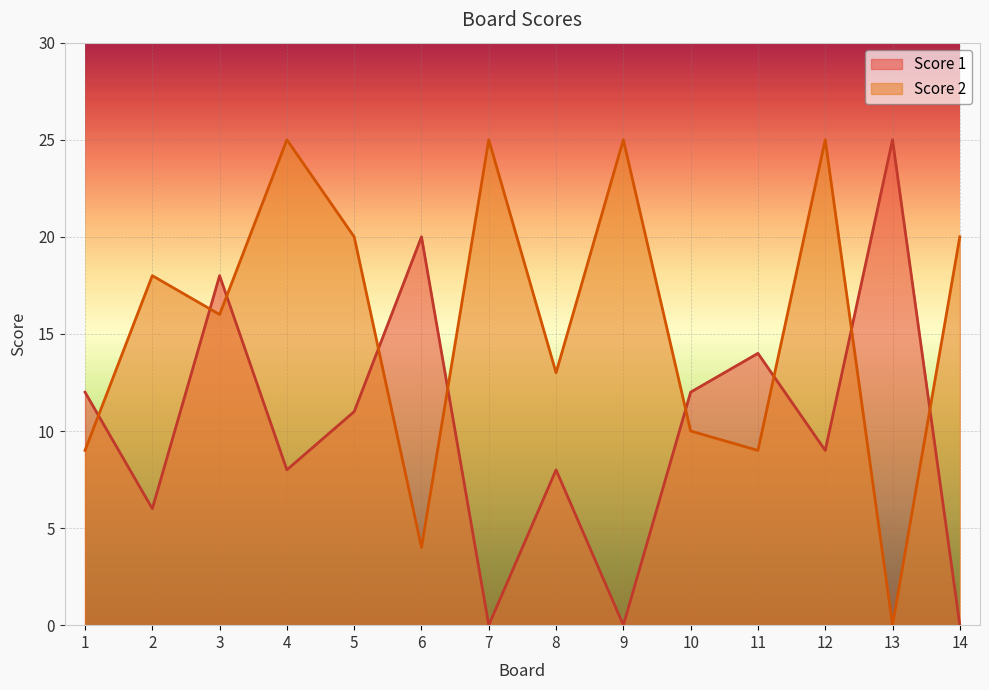

What is the difference between the second highest and second lowest values in the Score 1 series?

20